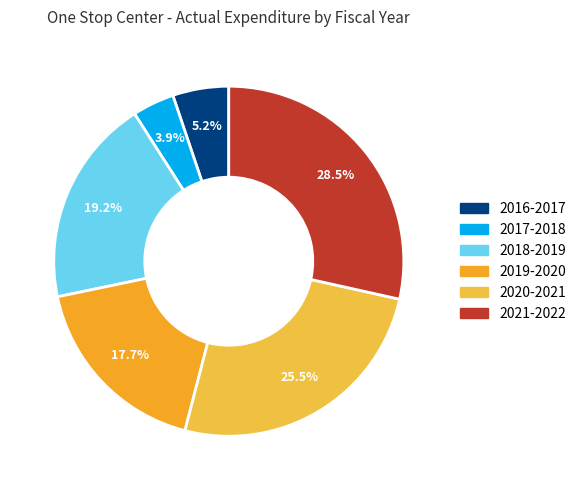

To the nearest percent, what is the average slice percentage?

17%